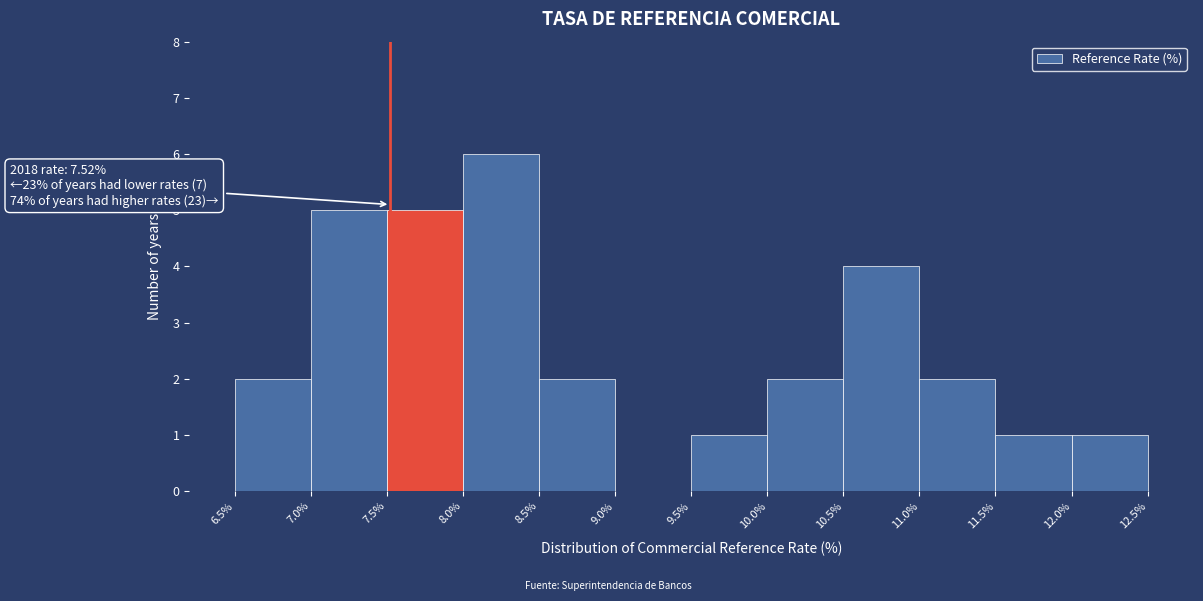

Over which range of the x-axis is the bar tallest?

8.0% to 8.5%